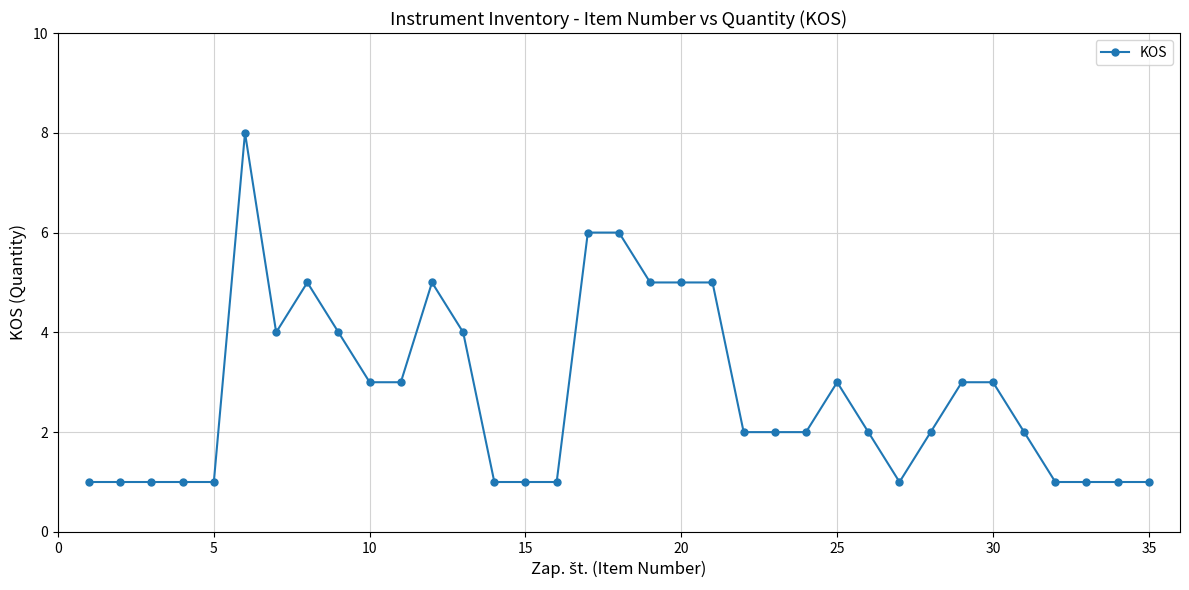

What is the sum of all values?

97